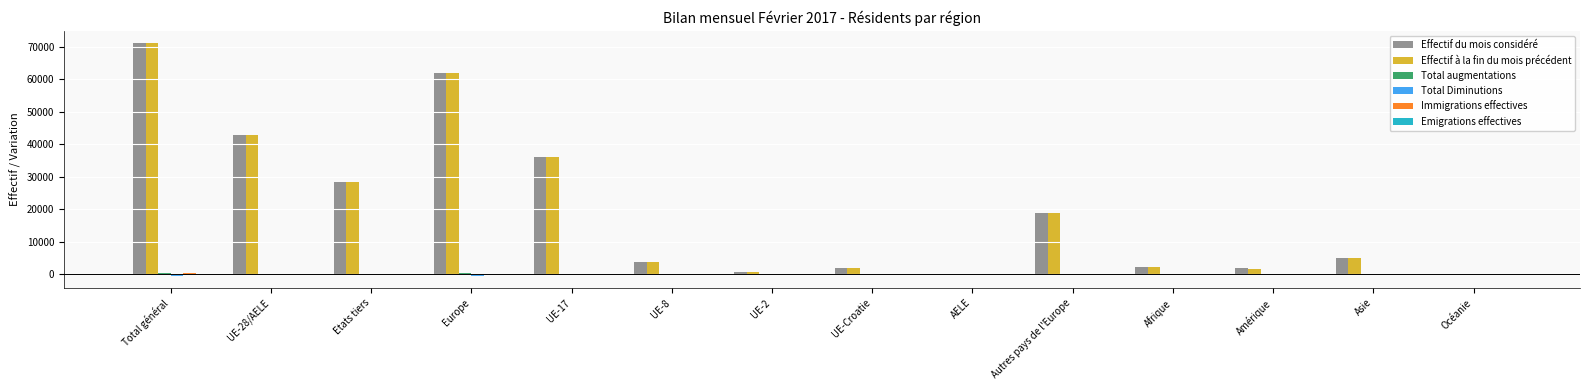

At which category is the sum across all series the highest?

Total général